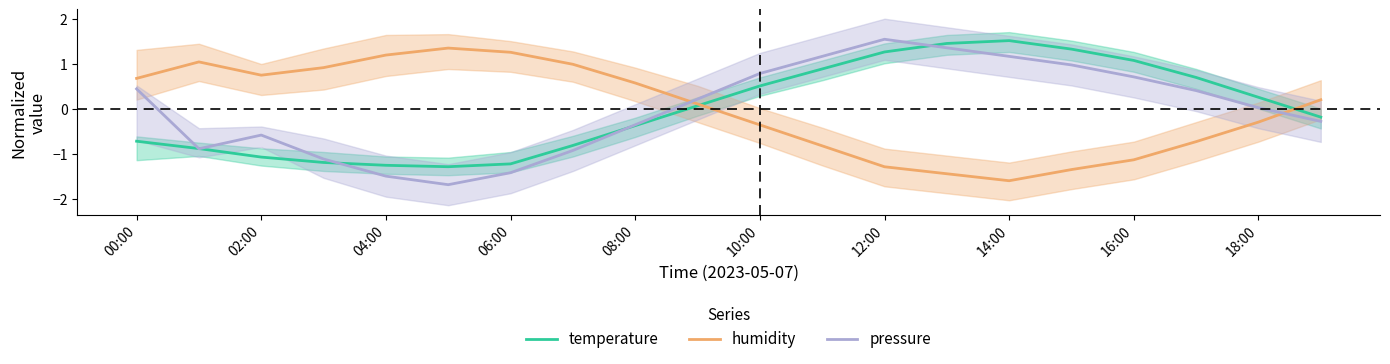

Is it true that humidity equals 0.3 at 08:00?

False